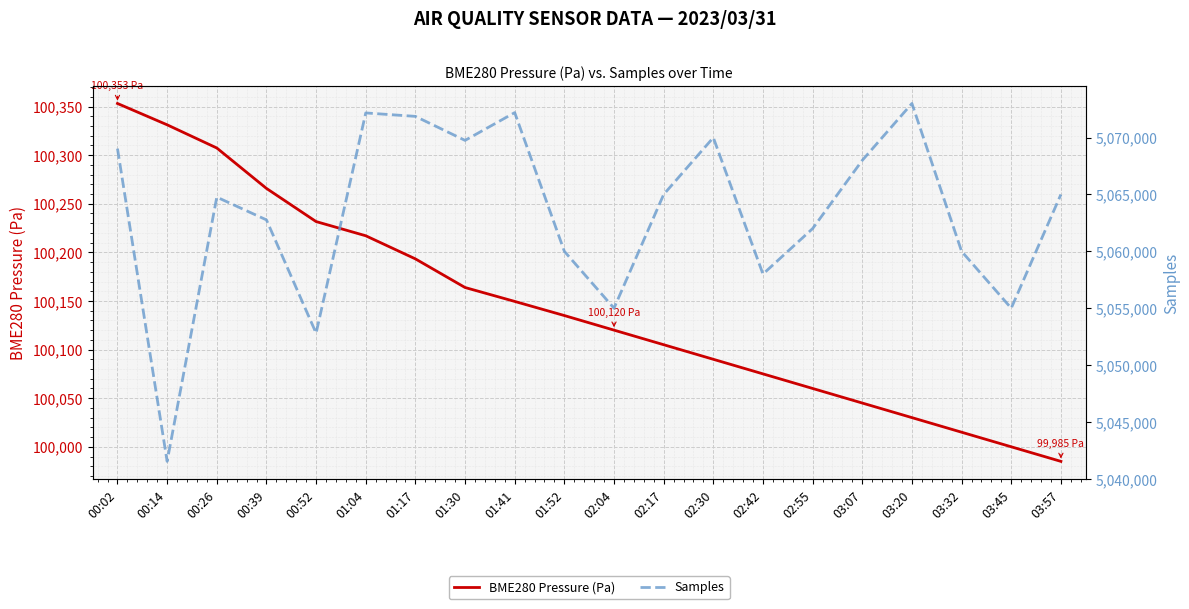

True or false: BME280 Pressure (Pa) has more than 1 interior local peaks.

False